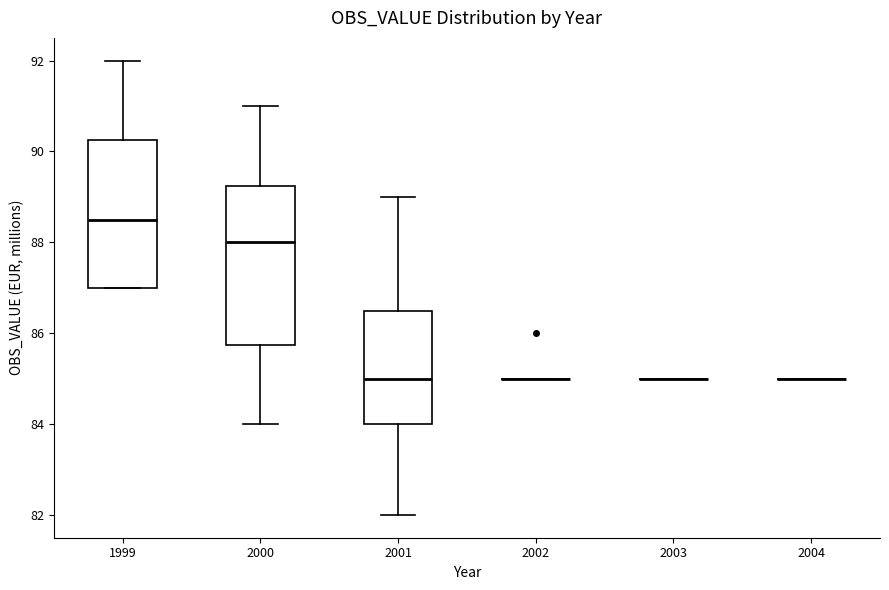

Where does the lower whisker of the box at x = 2001 end on the y-axis? The values are not printed on the chart, so give them approximately, as read against the axis.

82.0